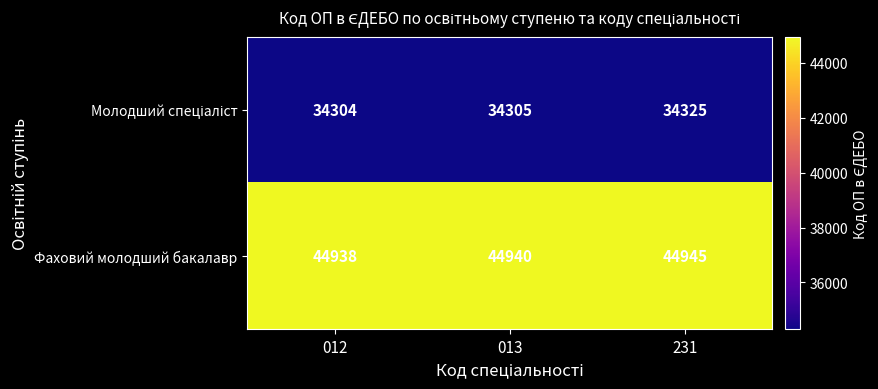

What is the approximate value of Фаховий молодший бакалавр at 012?

44938